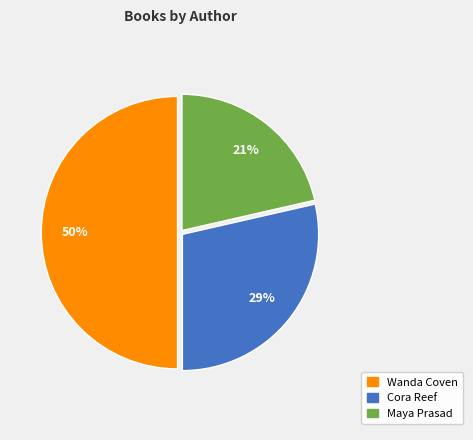

What is the ratio of the value at Cora Reef to the value at Wanda Coven?

0.6